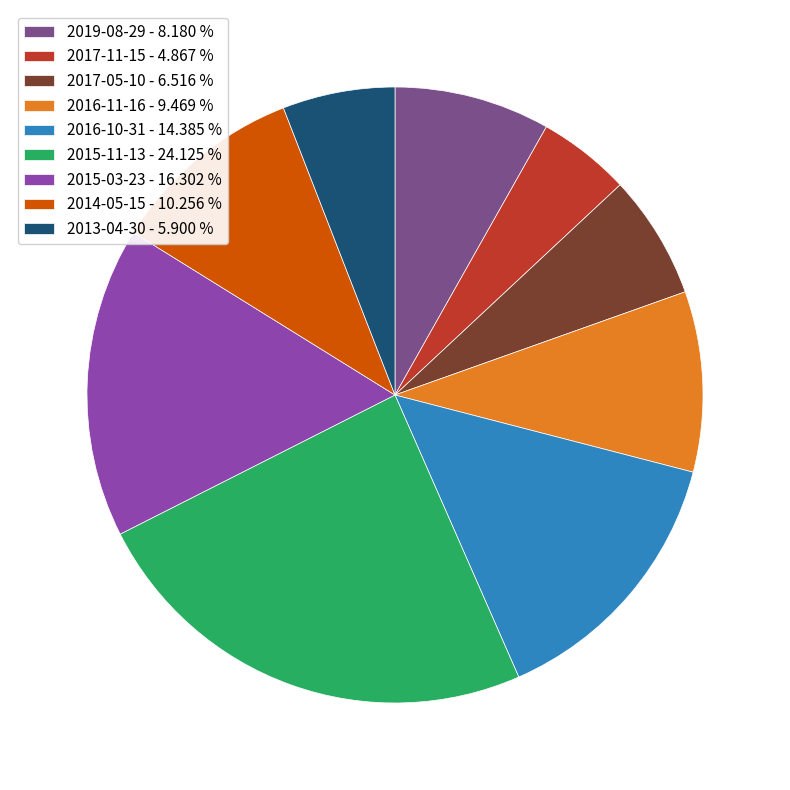

Count the number of slices in the pie.

9